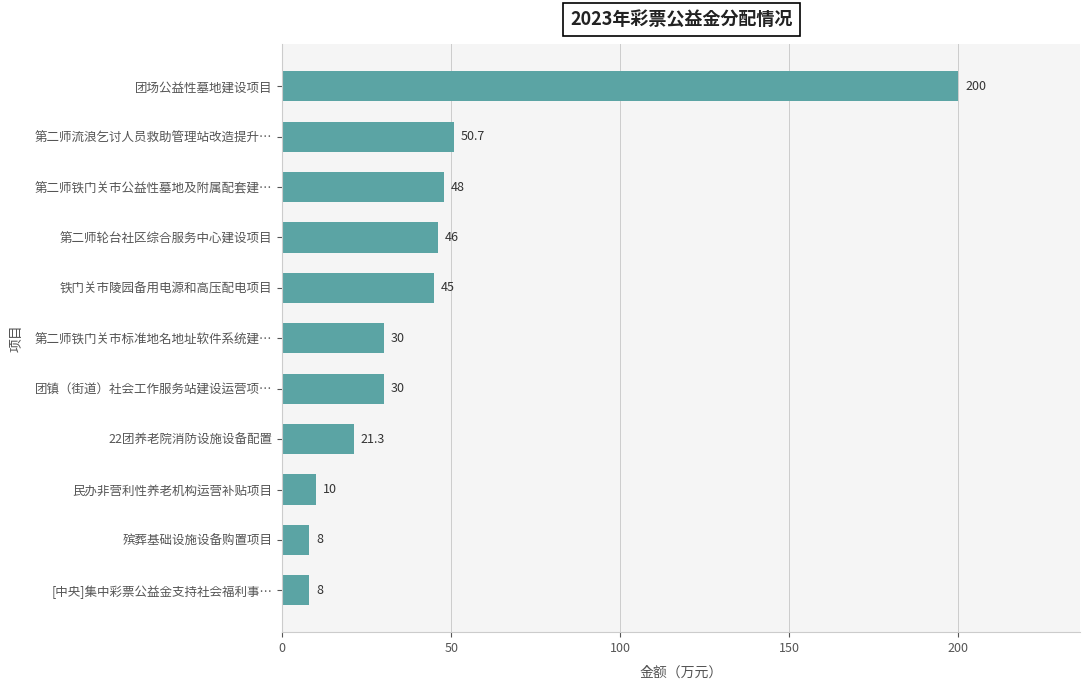

Which label corresponds to the largest value in the chart?

团场公益性墓地建设项目